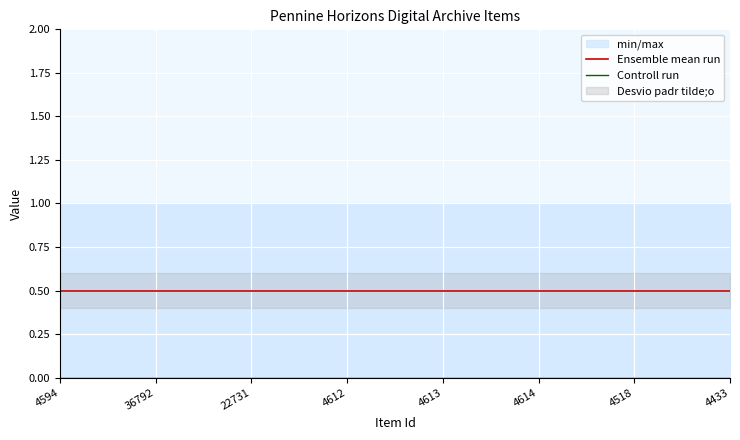

Reading left to right, extract all data points from this chart.

Ensemble mean run: 0.5	0.5	0.5	0.5	0.5	0.5	0.5	0.5
Controll run: 0.0	0.0	0.0	0.0	0.0	0.0	0.0	0.0